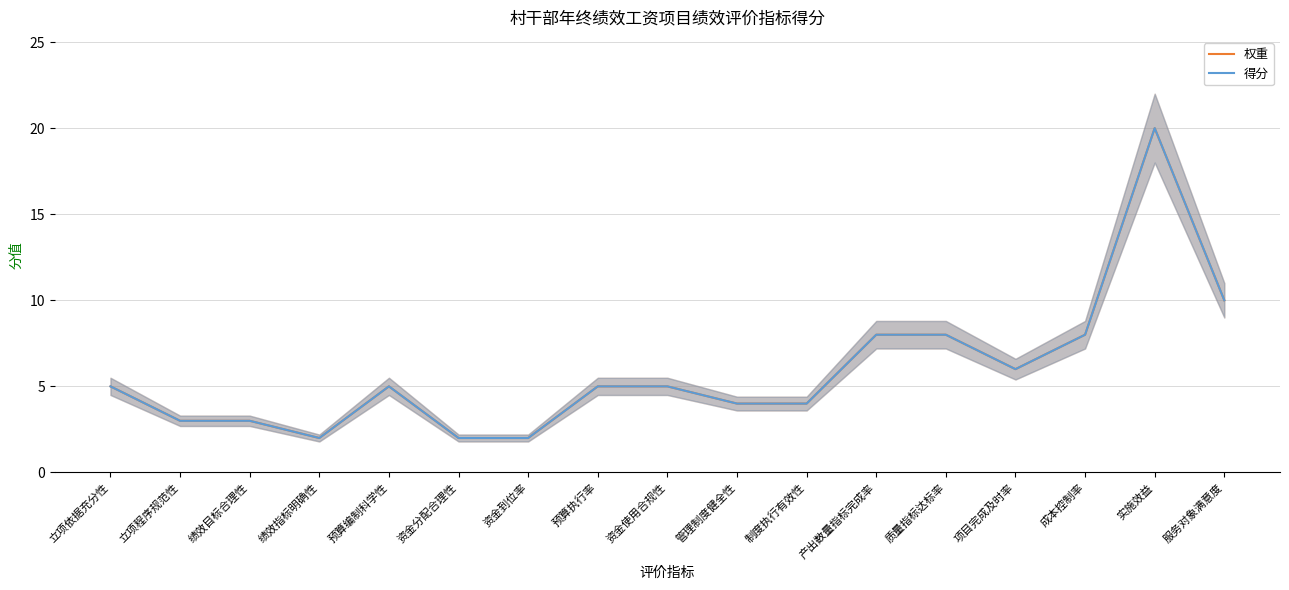

Where is 得分 nearest to the value 11?

服务对象满意度